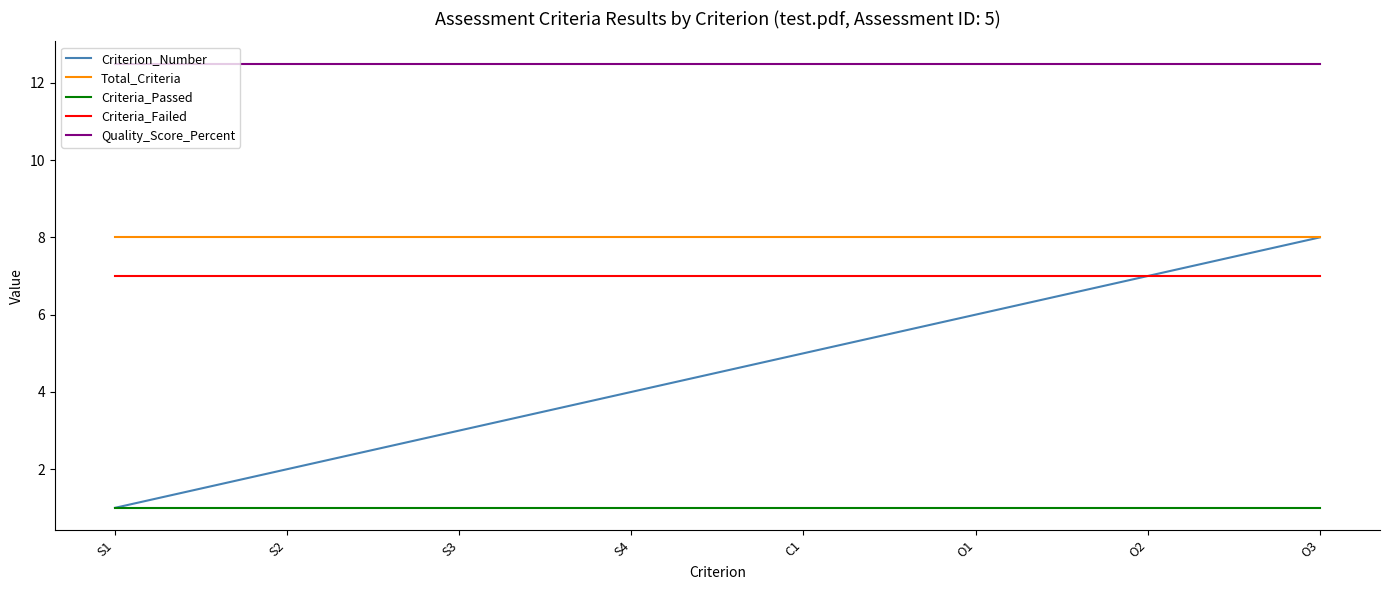

Reading left to right, what are all the values shown in this chart?

Criterion_Number: 1.0	2.0	3.0	4.0	5.0	6.0	7.0	8.0
Total_Criteria: 8.0	8.0	8.0	8.0	8.0	8.0	8.0	8.0
Criteria_Passed: 1.0	1.0	1.0	1.0	1.0	1.0	1.0	1.0
Criteria_Failed: 7.0	7.0	7.0	7.0	7.0	7.0	7.0	7.0
Quality_Score_Percent: 12.5	12.5	12.5	12.5	12.5	12.5	12.5	12.5